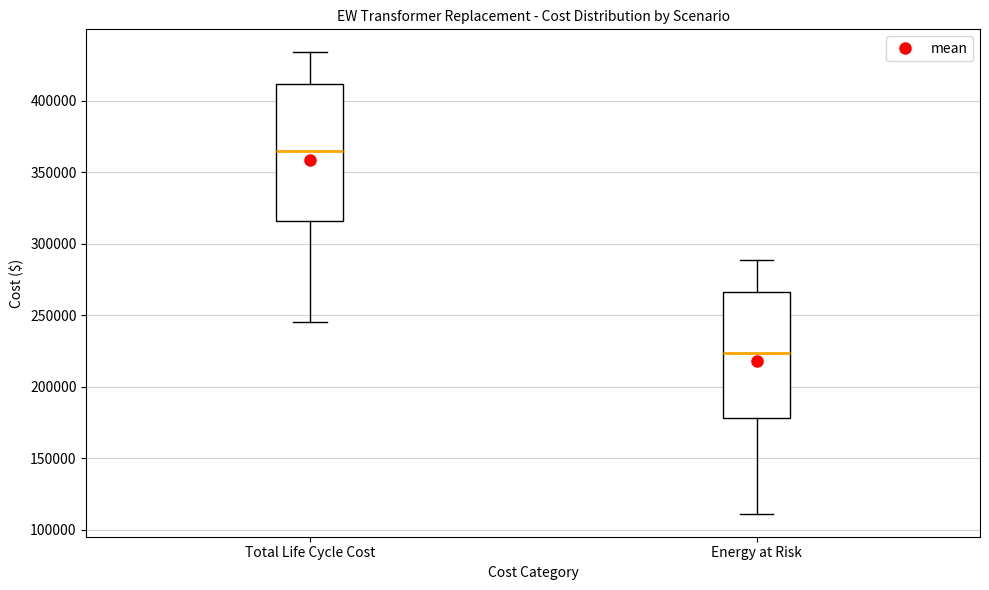

Where is the upper edge of the box for Energy at Risk on the y-axis? The values are not printed on the chart, so give them approximately, as read against the axis.

265000